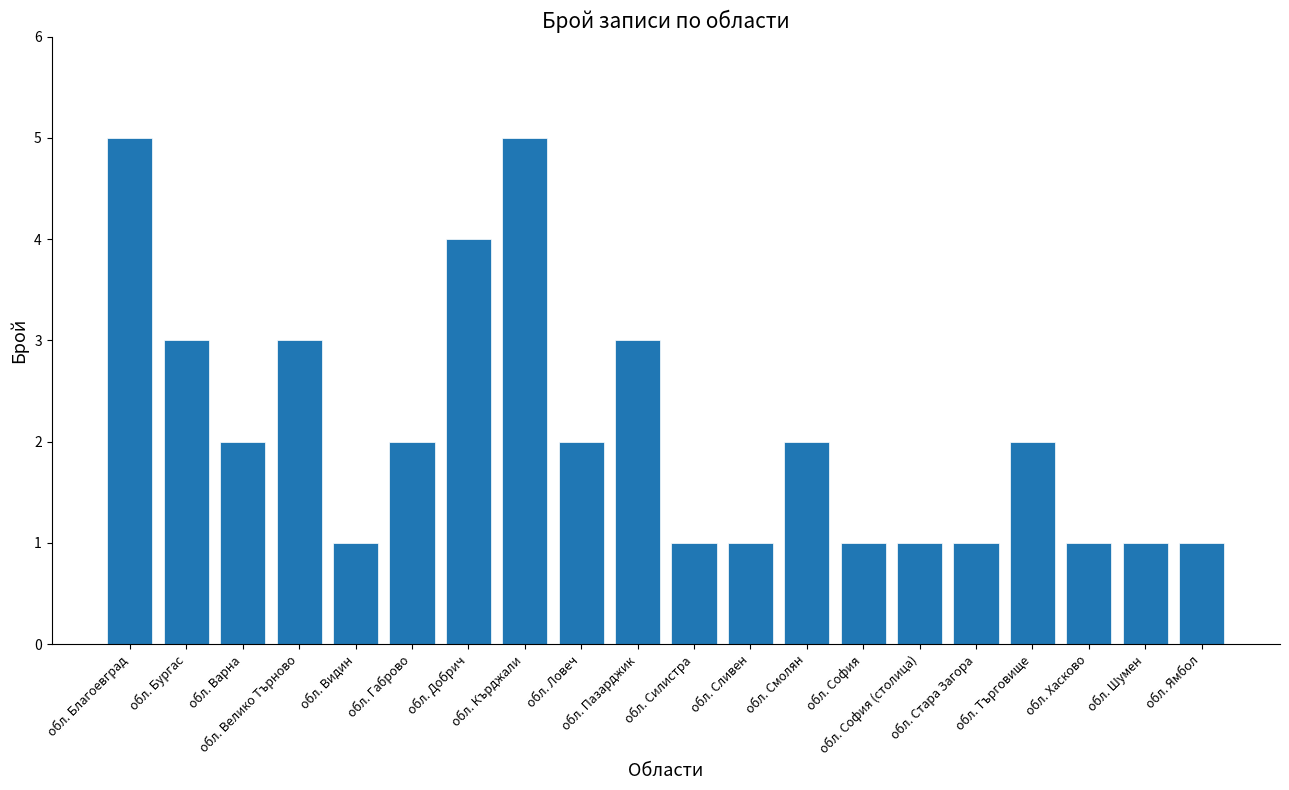

Approximately how many times larger is the value at обл. Пазарджик compared to обл. София?

3.0